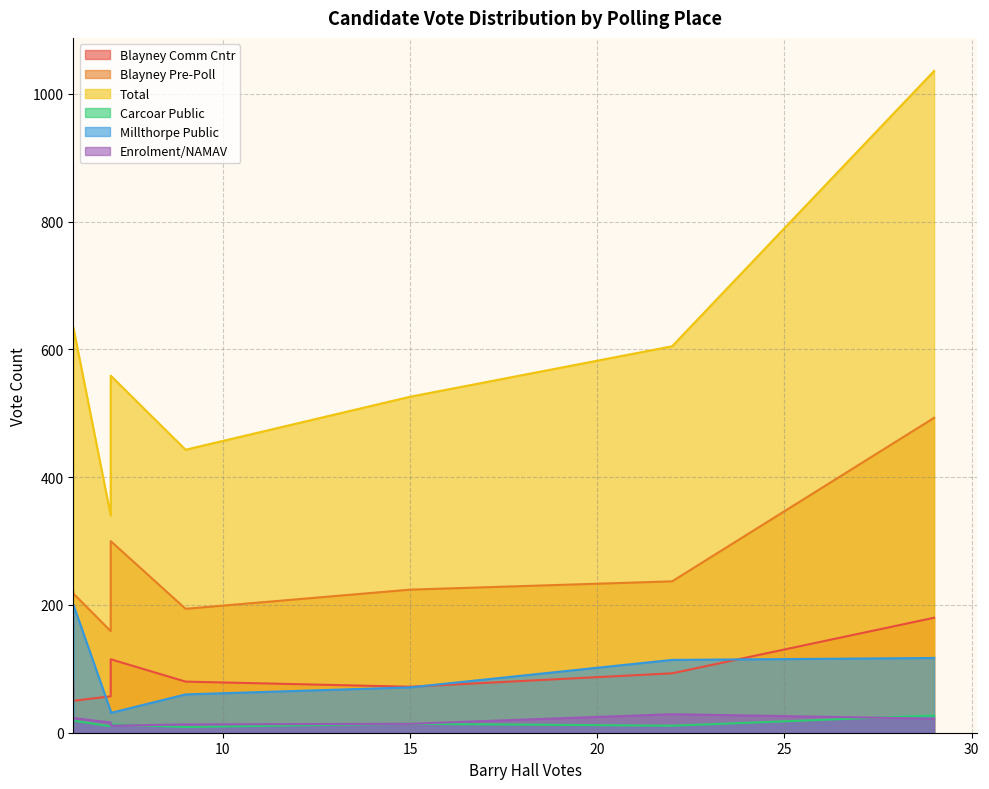

True or false: Blayney Comm Cntr has a value of 50 at REYNOLDS.

True